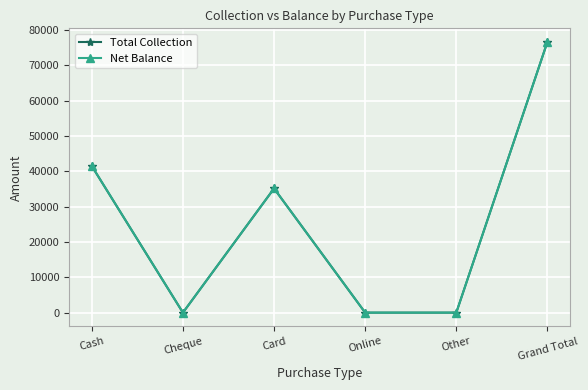

Which has a higher value, Cash or Card?

Cash